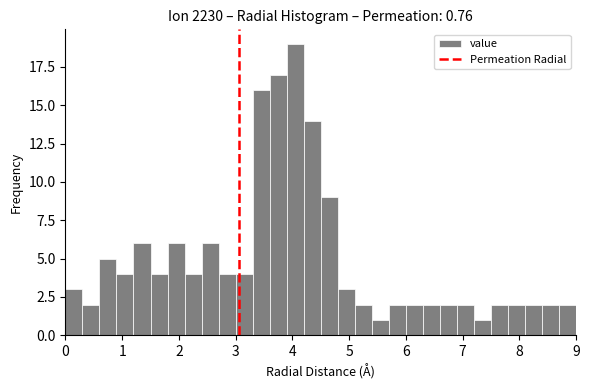

Around what value on the x-axis is the tallest bar? Give the approximate position of its centre, as read against the axis.

4.1